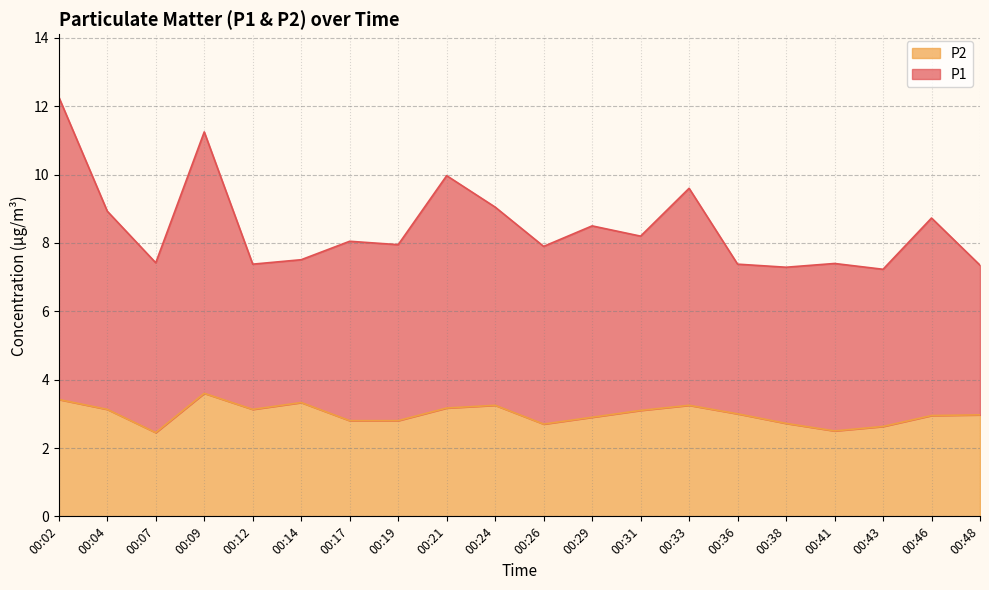

Where is the first local maximum for P2?

00:09